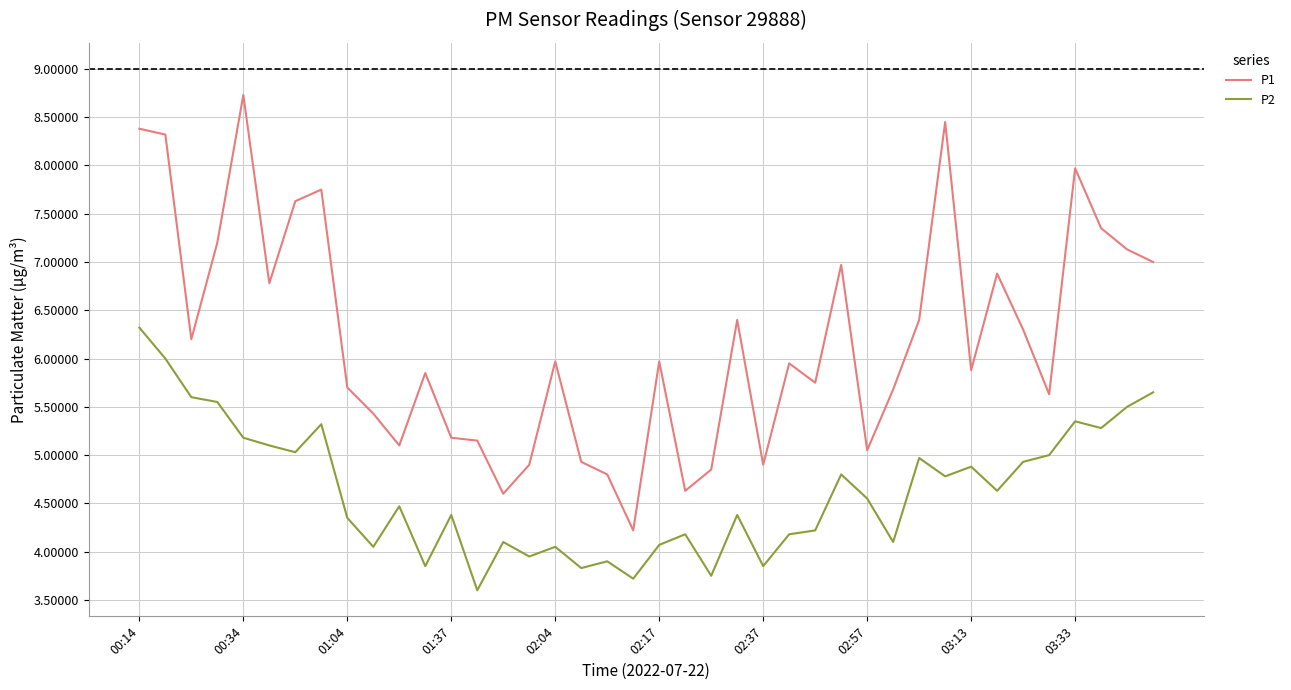

What is the difference between the maximum and minimum values in the P2 series?

2.7